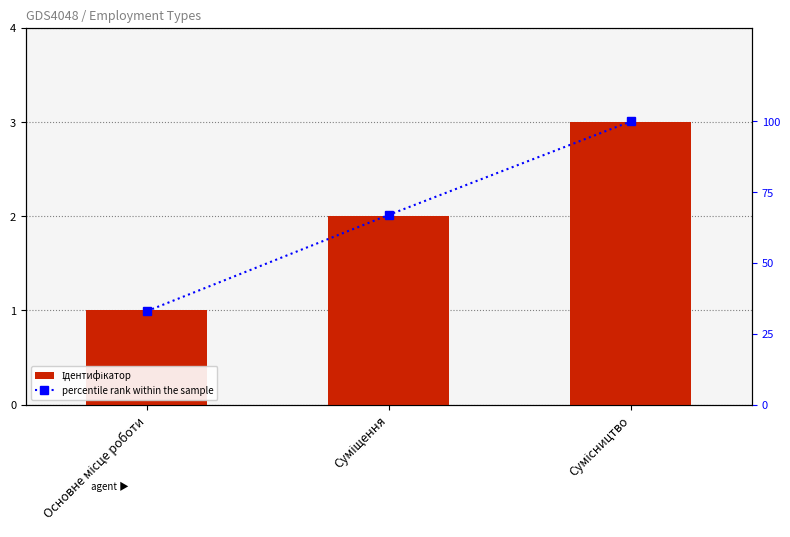

Is it true that percentile rank within the sample equals 33 at Основне місце роботи?

True